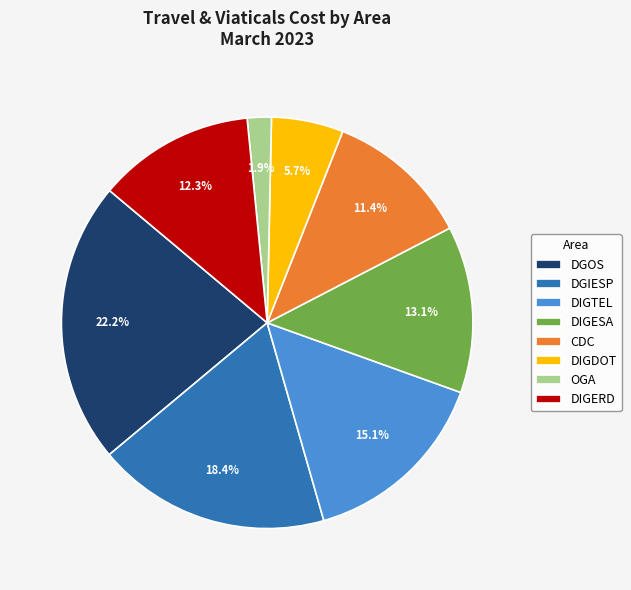

What portion of the pie excludes DIGERD?

87.7%